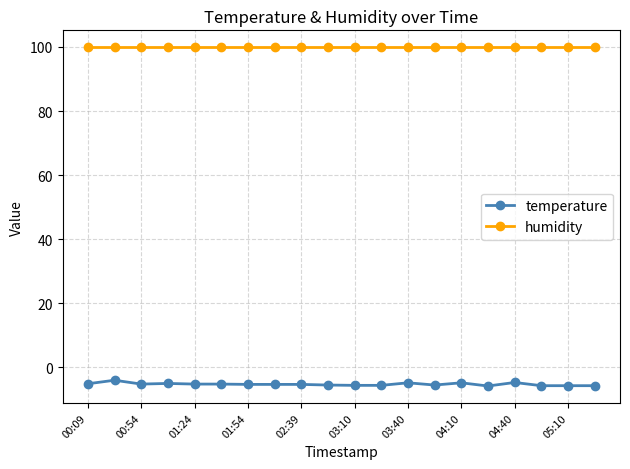

What is the difference between the maximum and minimum values in the temperature series?

1.8